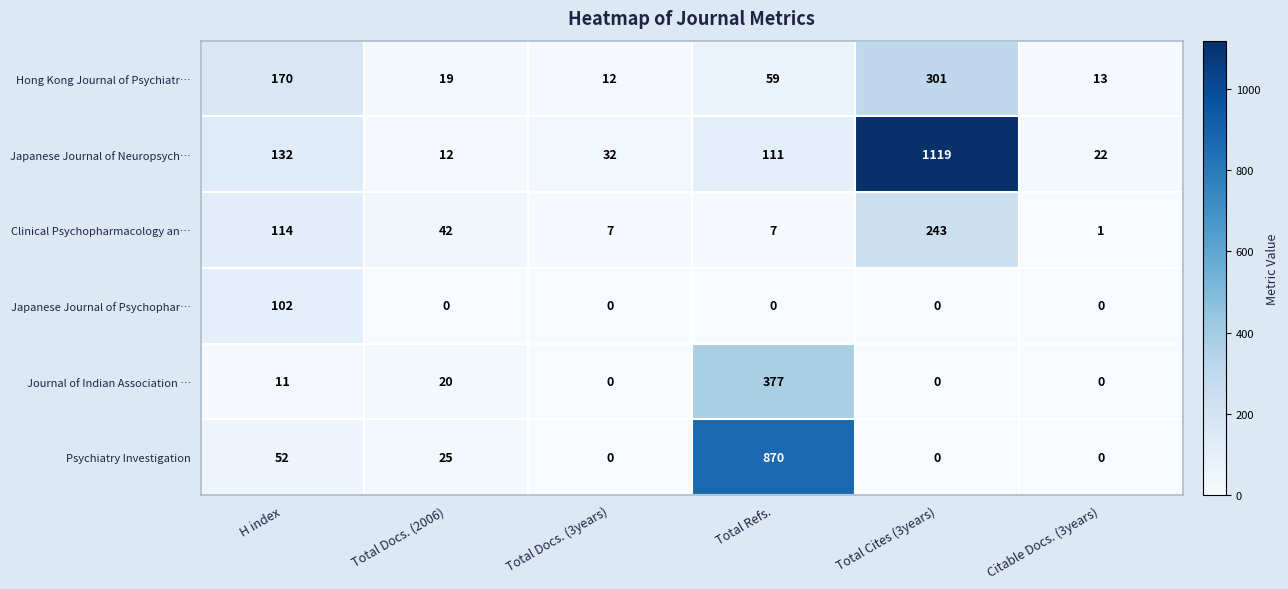

At which category does the chart reach its peak across all series?

Total Cites (3years)